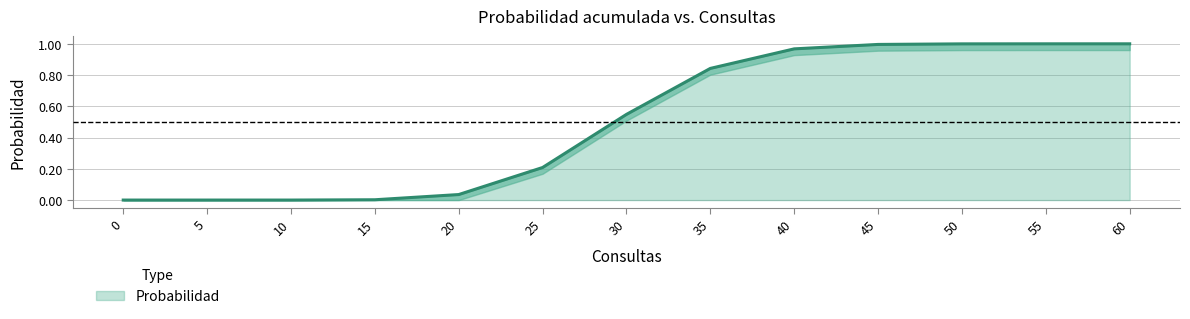

The value at 40 is 1.0. True or false?

True